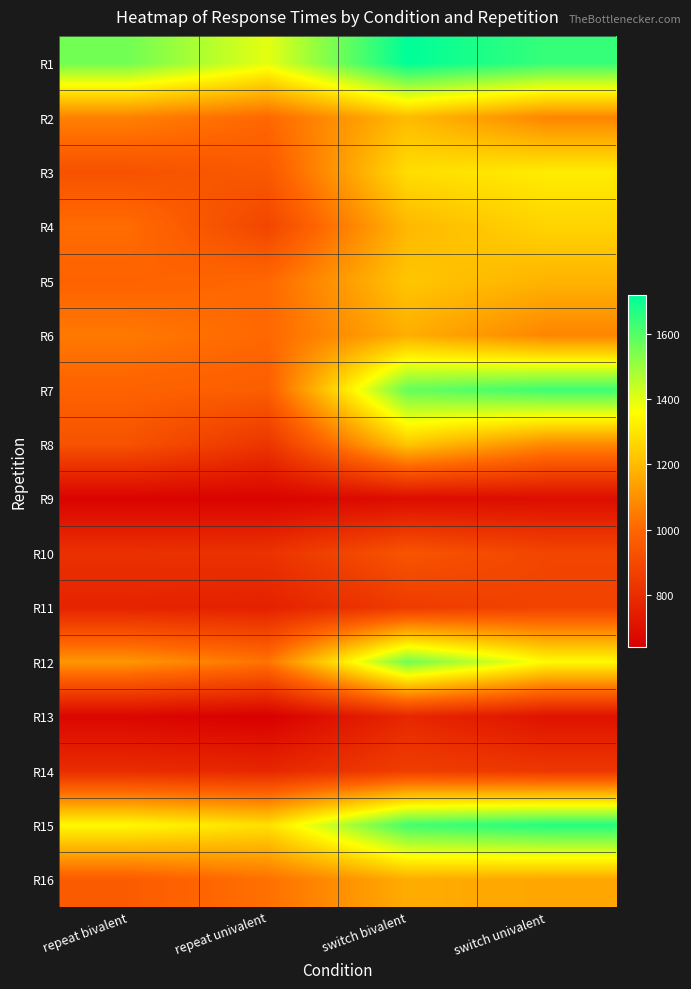

At which category does the chart reach its minimum across all series?

repeat univalent